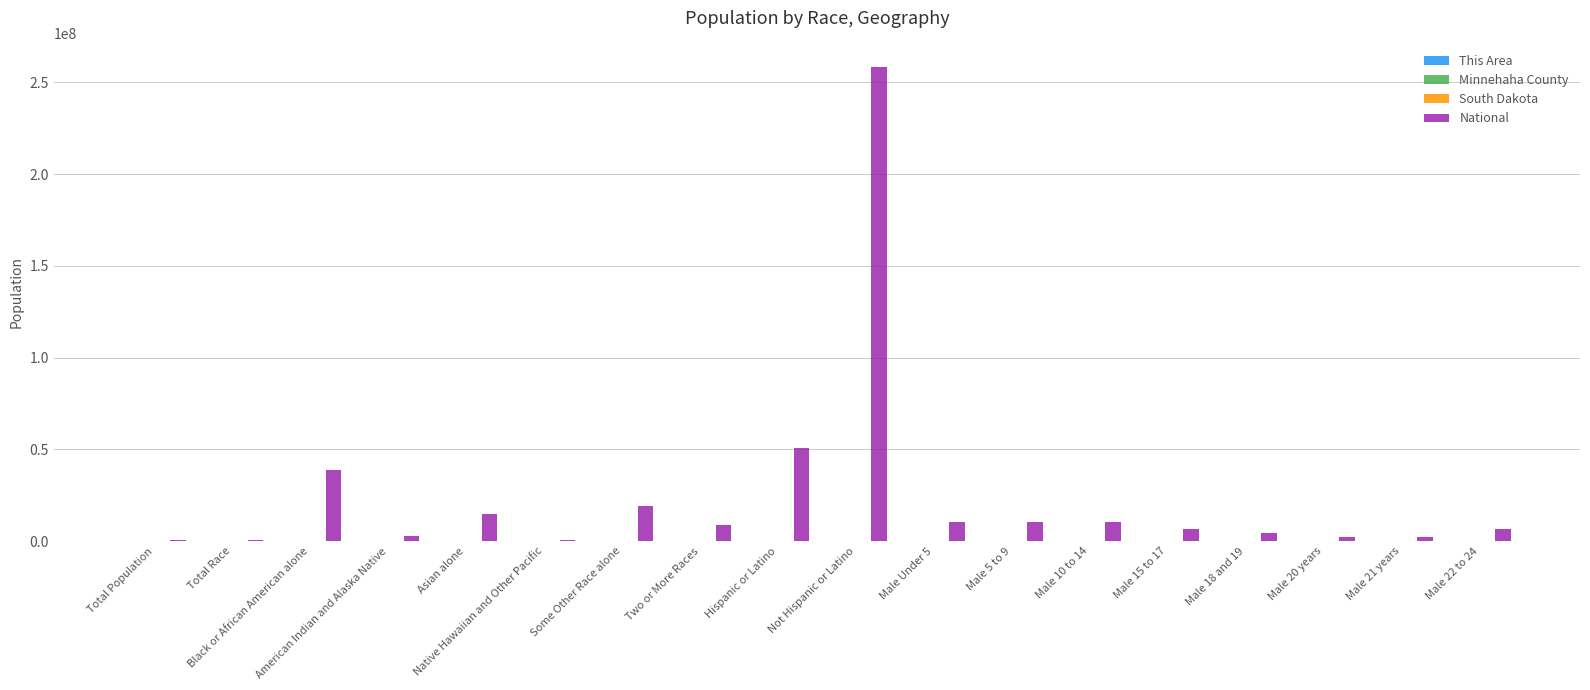

At which label is National closest to 129403978?

Hispanic or Latino